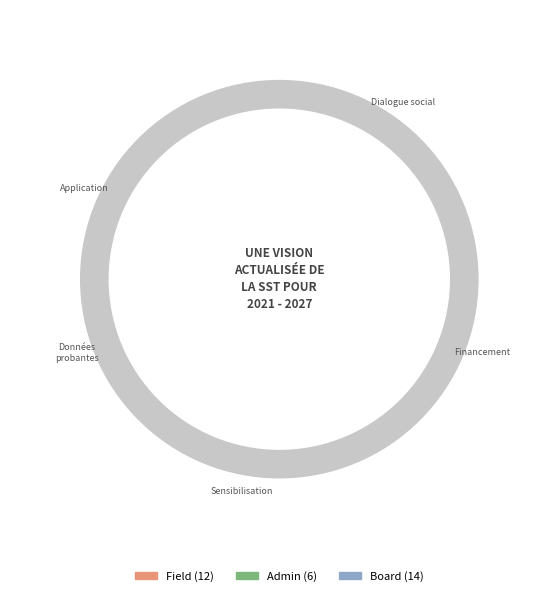

Which category has the biggest portion of the pie?

Board